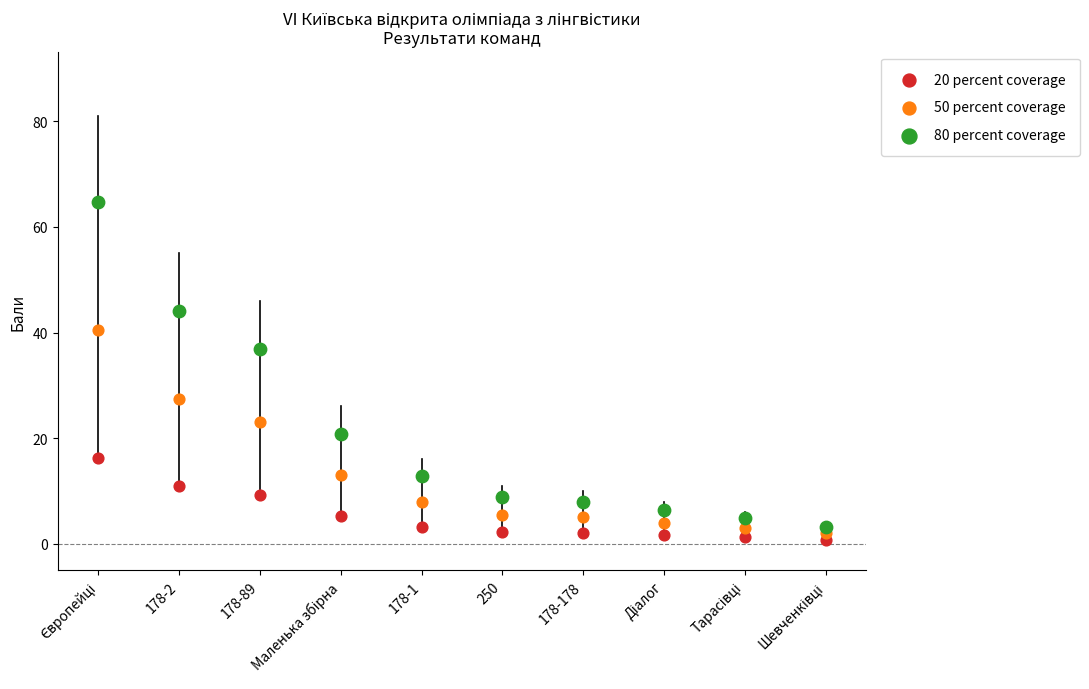

Which series has the widest spread of Y values?

80 percent coverage